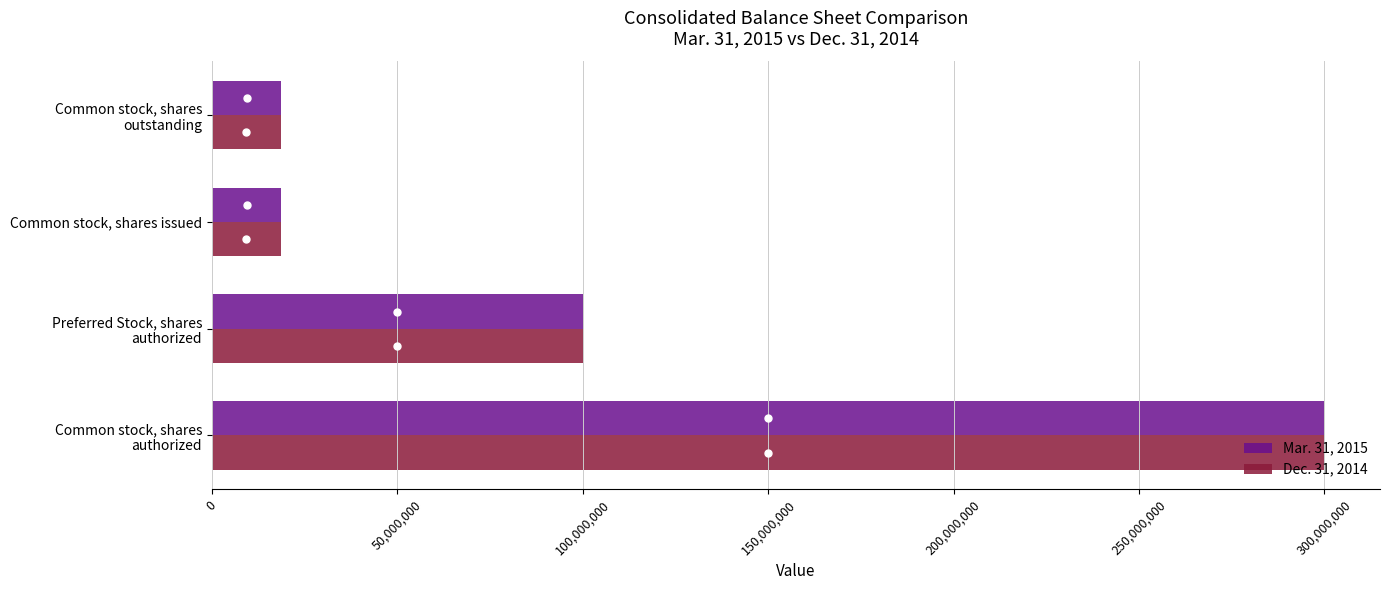

List the series in order of their overall mean, lowest first.

Dec. 31, 2014, Mar. 31, 2015